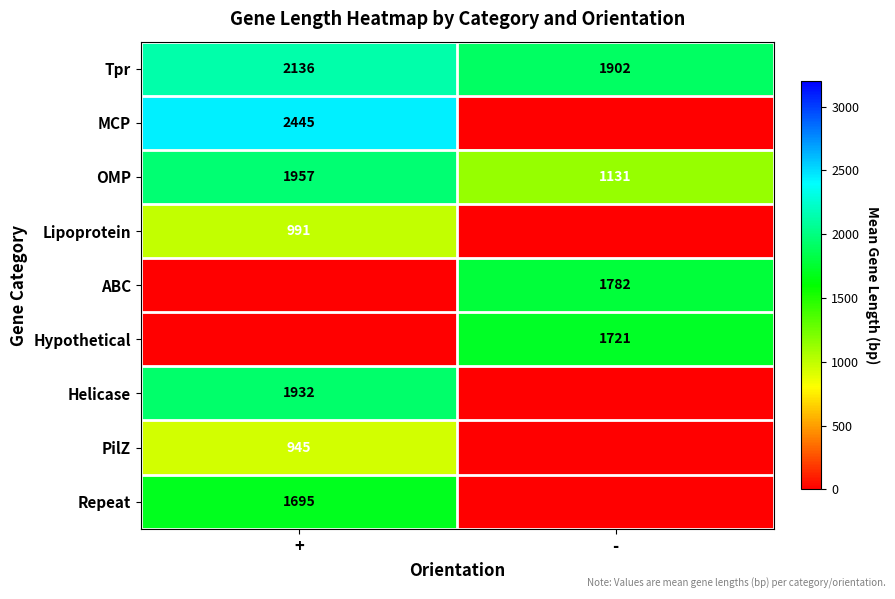

What is the difference between the maximum and minimum values in the OMP series?

826